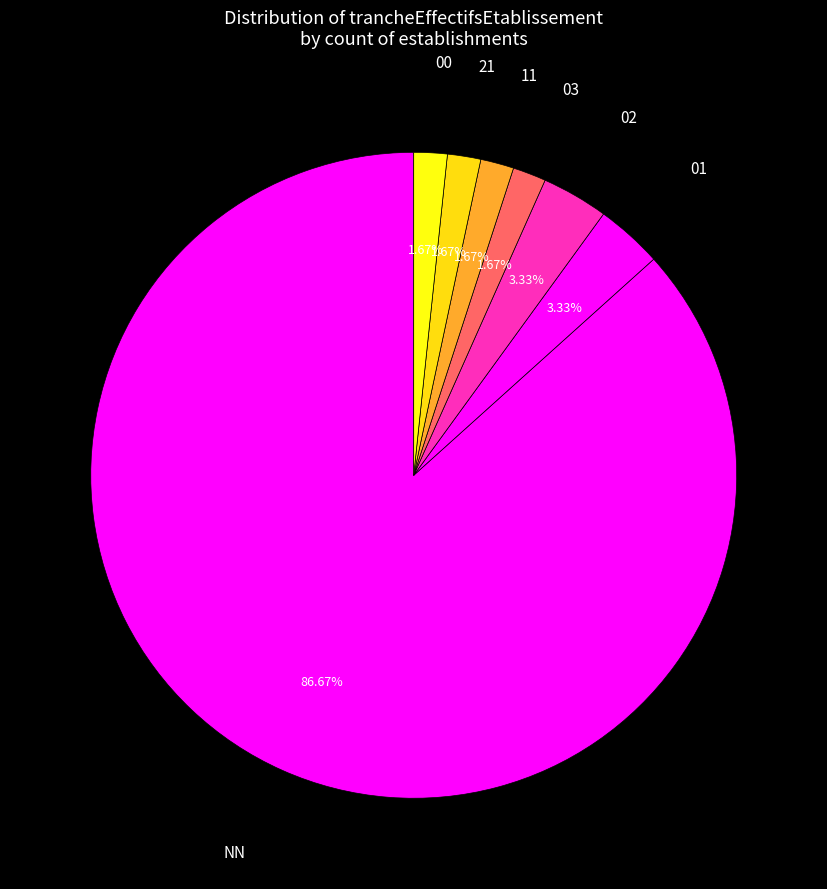

To the nearest percent, what is the difference between the 01 and 00 slice percentages?

2%